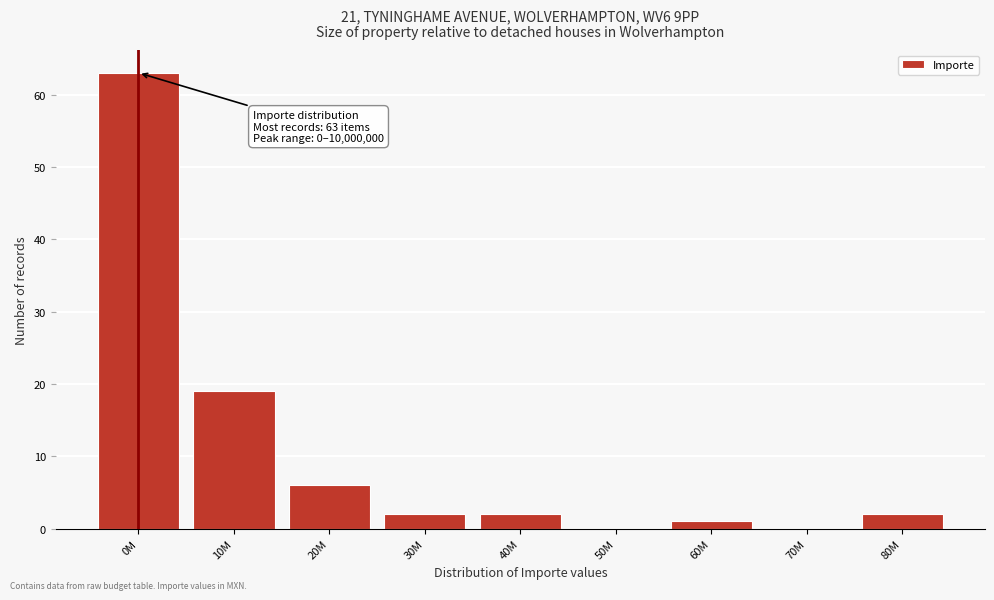

Reading left to right, transcribe all the data shown in this chart.

0M=63	10M=19	20M=6	30M=2	40M=2	50M=0	60M=1	70M=0	80M=2